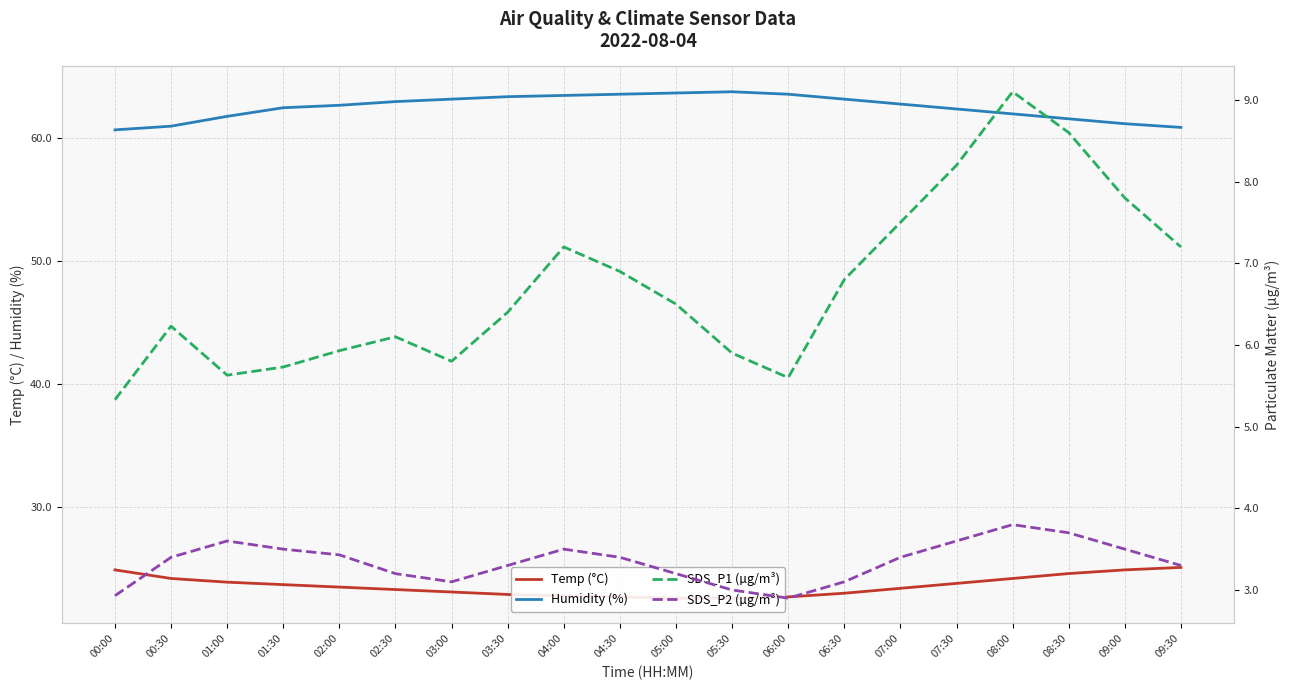

True or false: SDS_P1 (µg/m³) and Humidity (%) cross at least once.

False